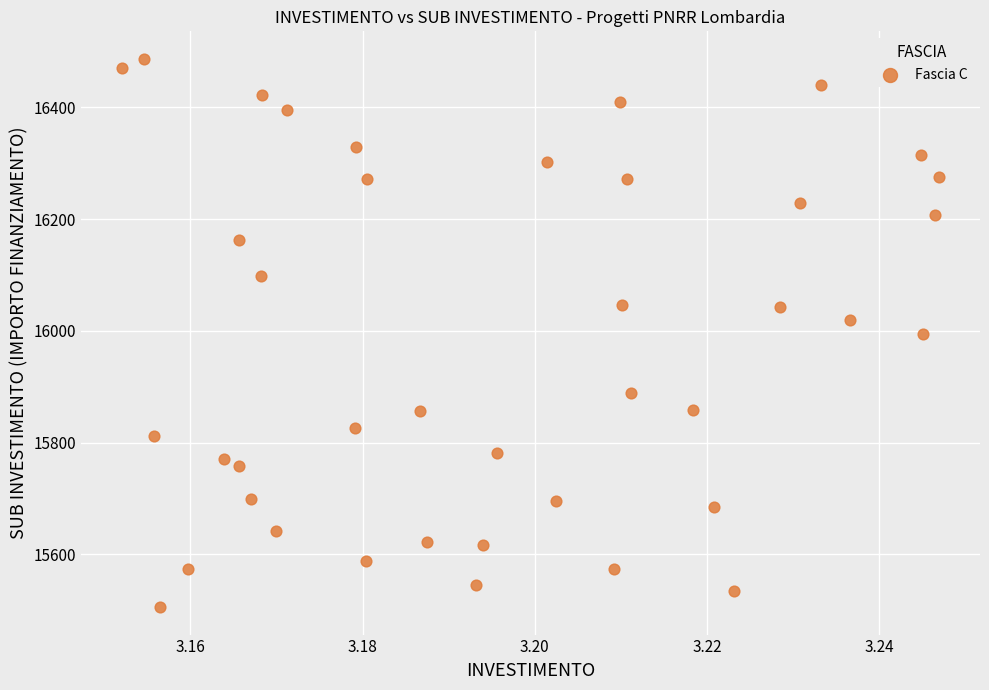

What is the range of Y values (max minus min)?

981.4